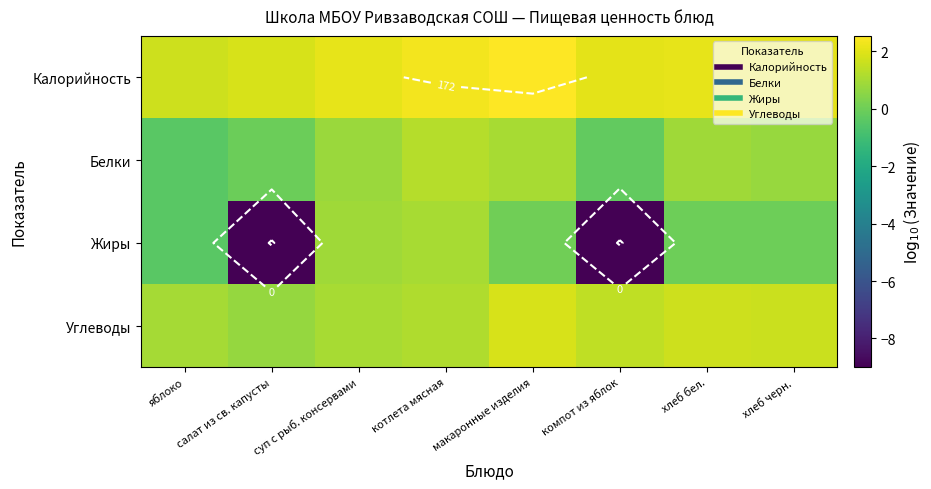

Where is Жиры nearest to the value -3?

яблоко